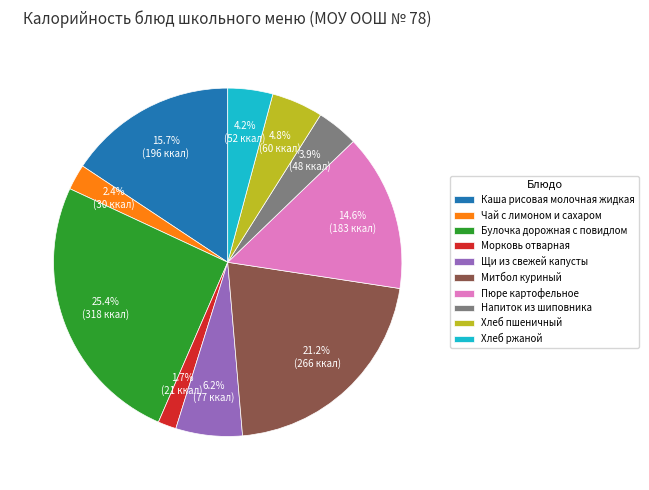

To the nearest percent, what portion does Булочка дорожная с повидлом represent?

25%